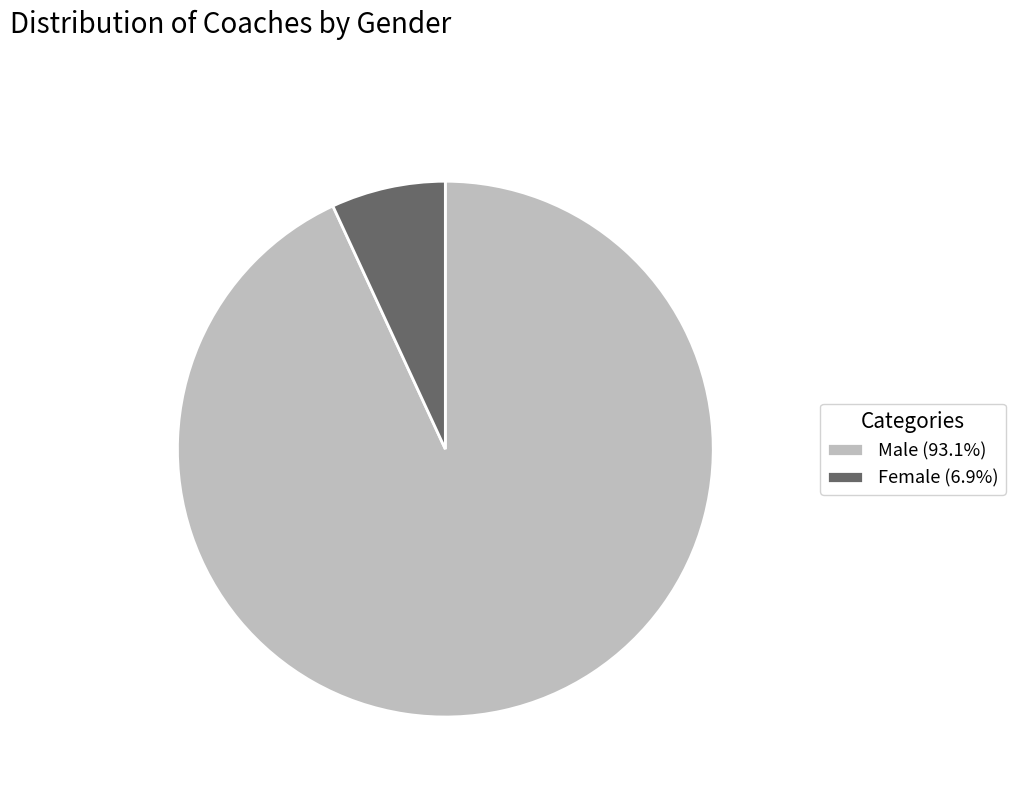

What is the largest slice in the pie chart?

Male